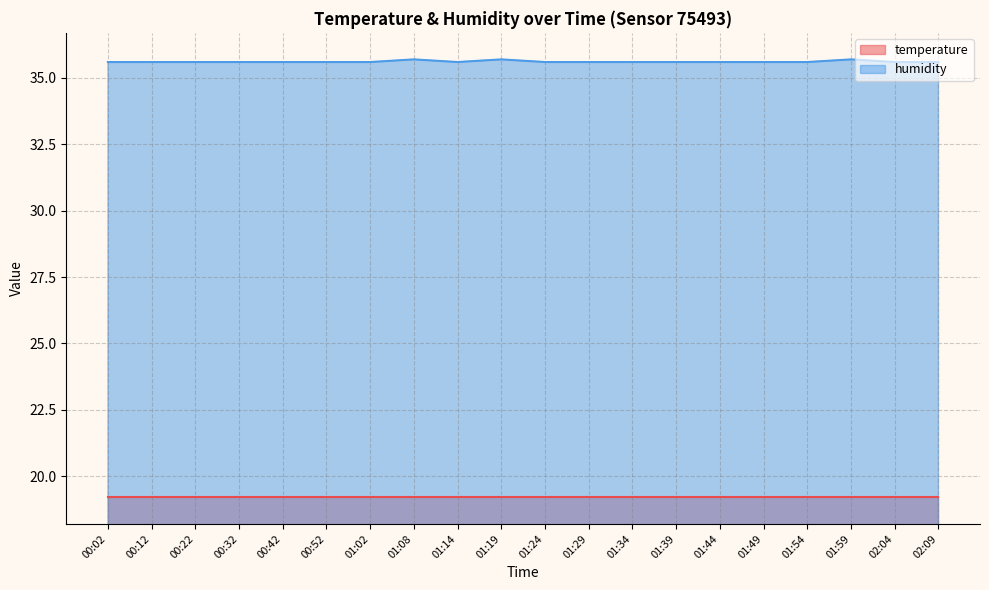

Approximately how many times larger is the value at 02:09 compared to 01:02?

1.0